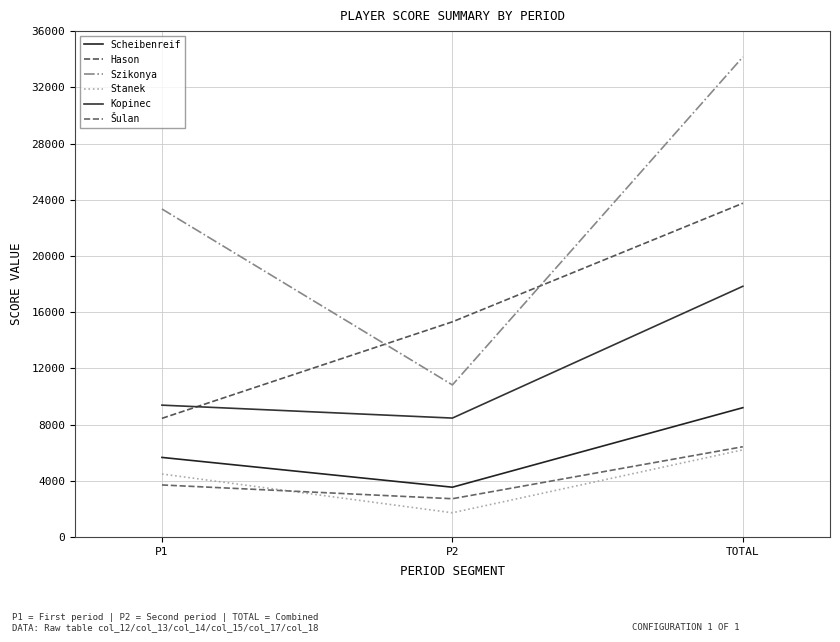

How many Šulan values are between 2720 and 6420?

3